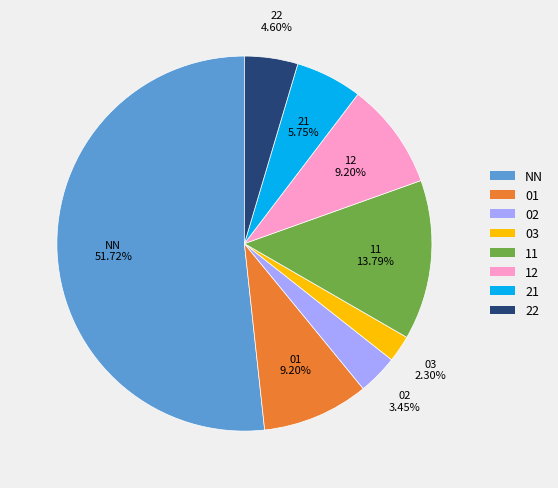

Which category has the biggest portion of the pie?

NN